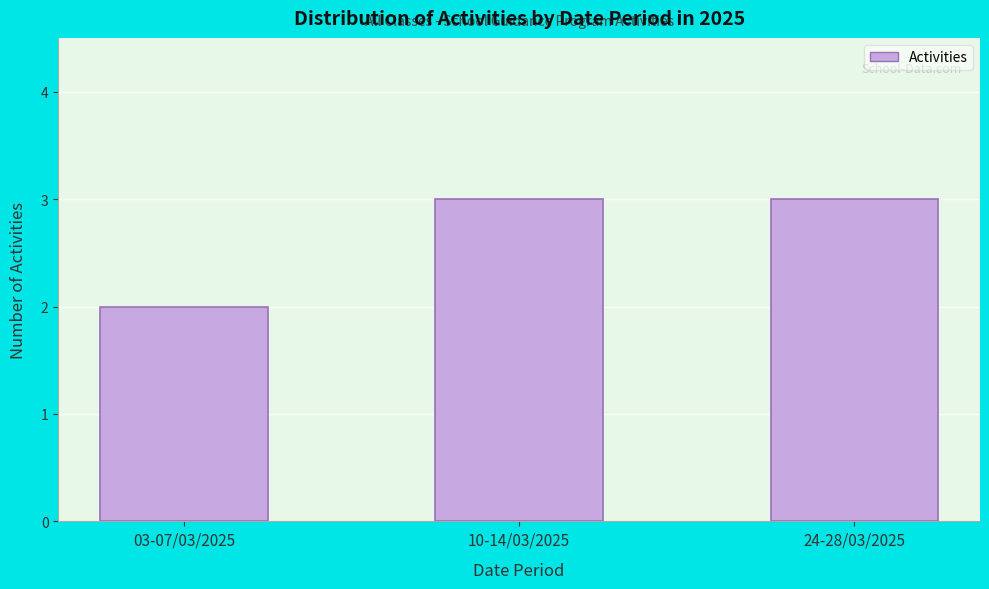

Reading left to right, what are all the values shown in this chart?

03-07/03/2025=2	10-14/03/2025=3	24-28/03/2025=3